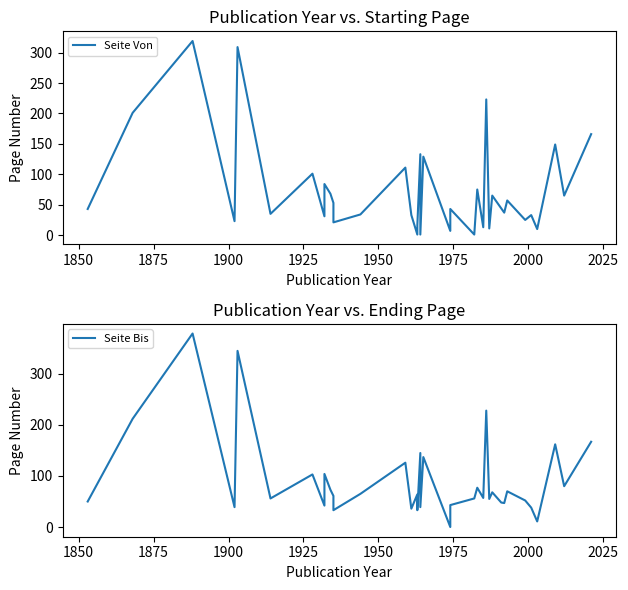

Is this an area chart (filled region under the line)?

No